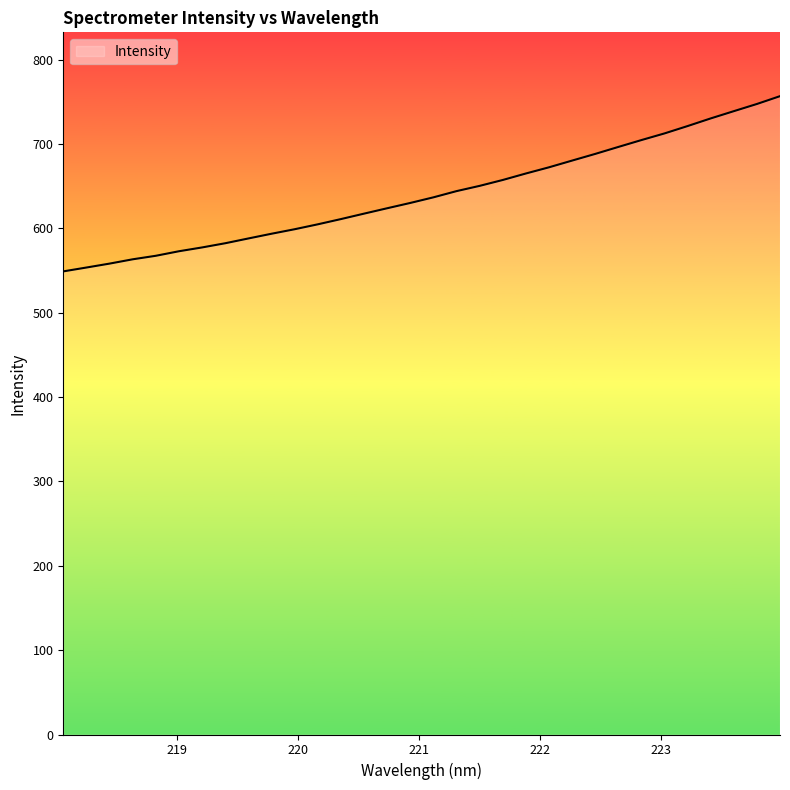

Reading right to left, transcribe all the data shown in this chart.

756.6	747.4	738.9	730.3	721.2	712.5	704.6	696.5	688.2	680.3	672.3	665.0	657.3	650.3	644.1	636.7	630.1	623.8	617.4	611.0	604.7	598.9	593.6	588.0	582.3	577.3	572.8	567.5	563.3	558.2	553.5	549.0